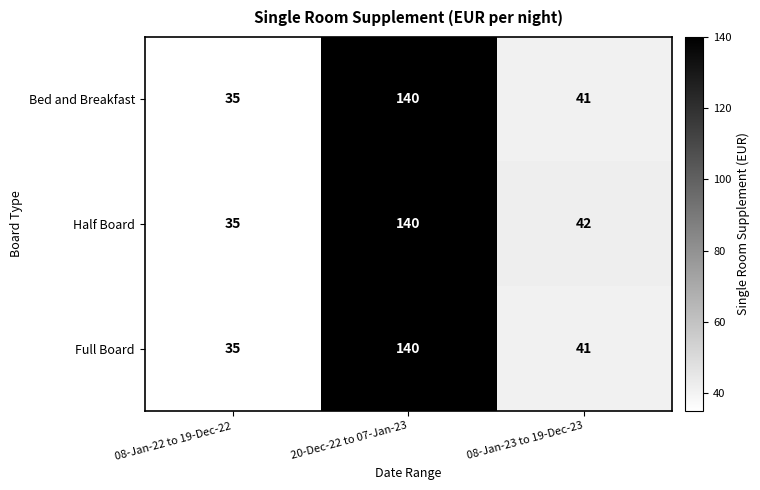

What is the maximum value shown in the chart?

140